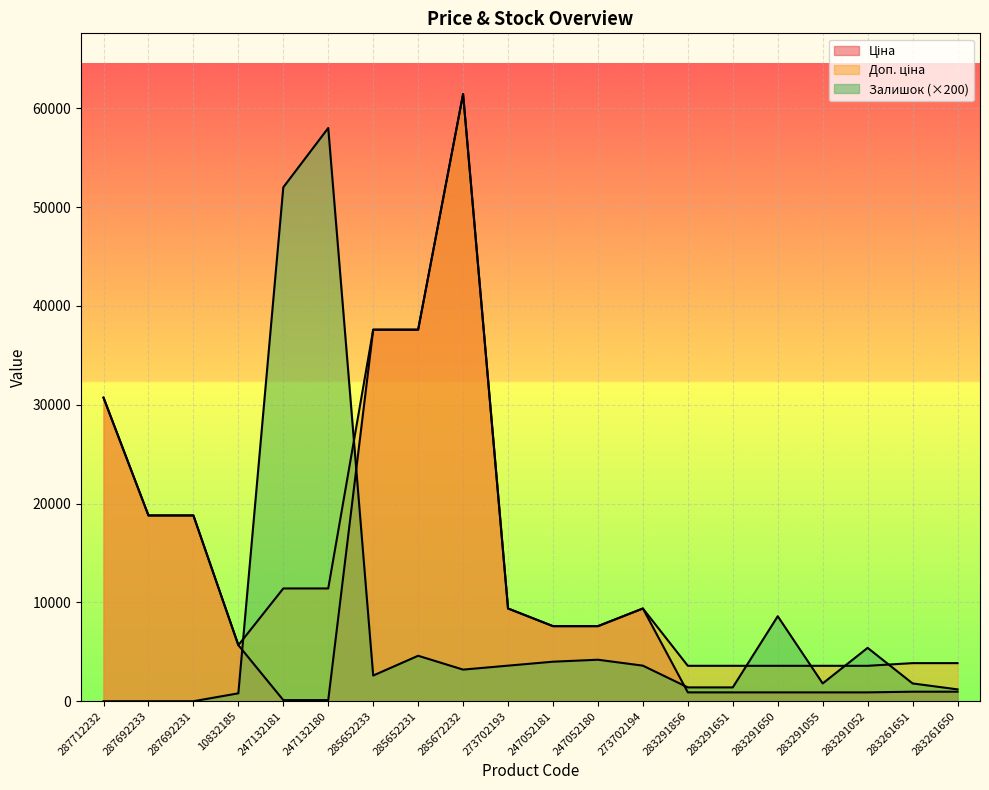

What is the difference between the second highest and second lowest values in the Доп. ціна series?

34010.0